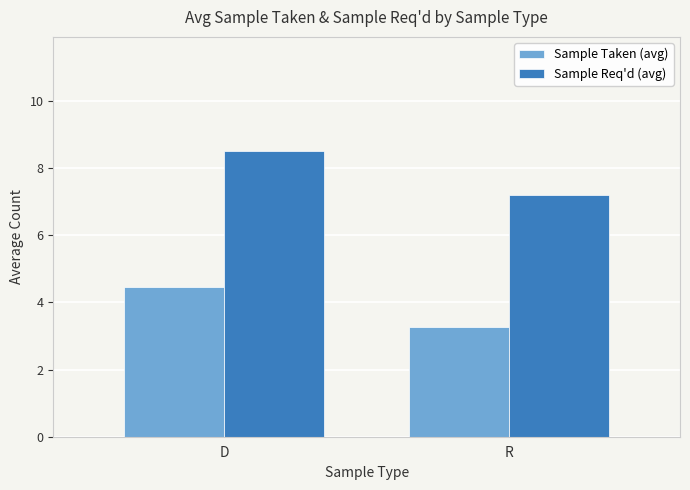

What is the total value across all series at D?

13.0